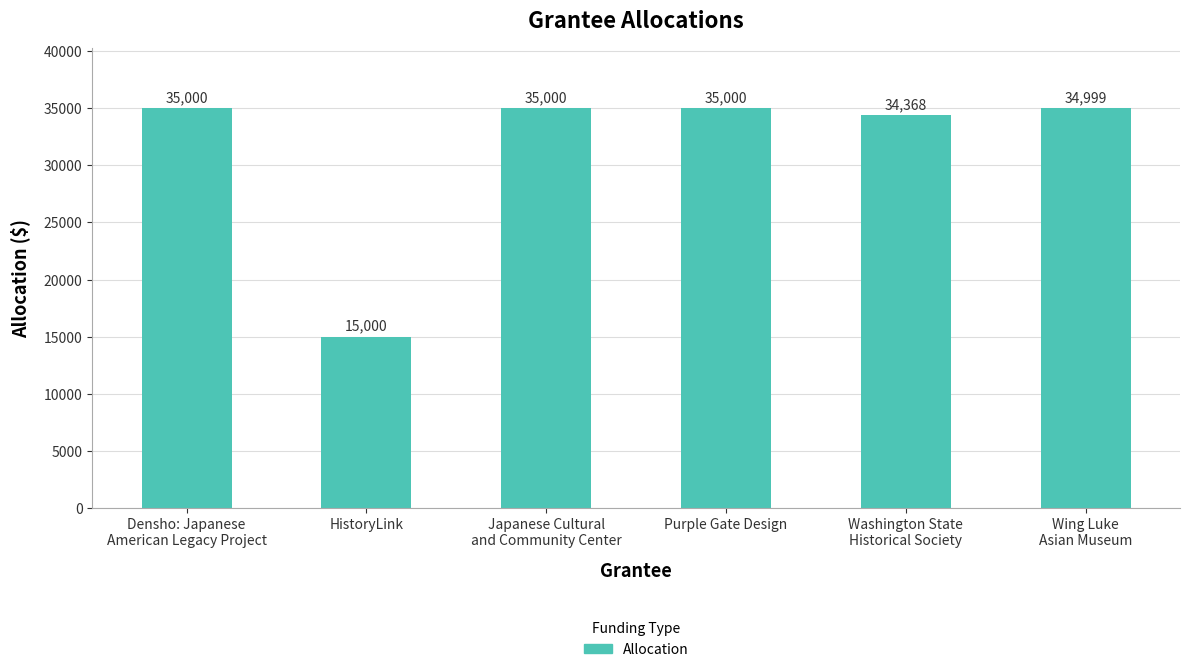

Reading right to left, transcribe all the data shown in this chart.

Wing Luke
Asian Museum=34999	Washington State
Historical Society=34368	Purple Gate Design=35000	Japanese Cultural
and Community Center=35000	HistoryLink=15000	Densho: Japanese
American Legacy Project=35000